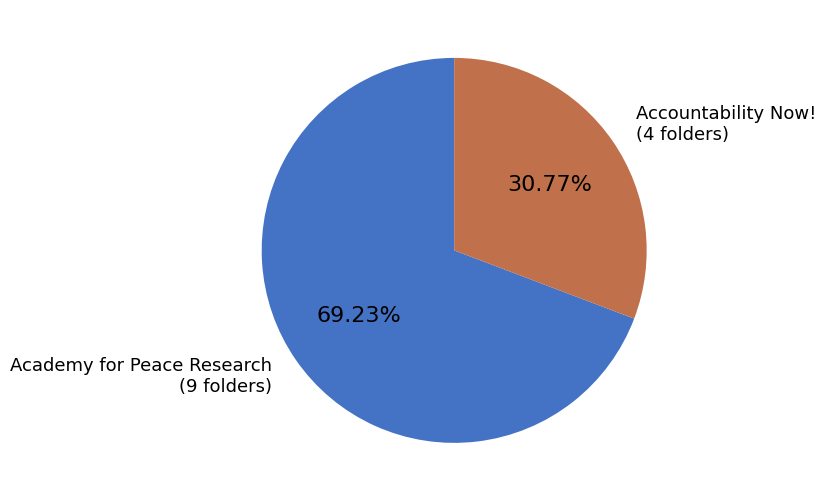

Does any single category account for the majority?

Yes